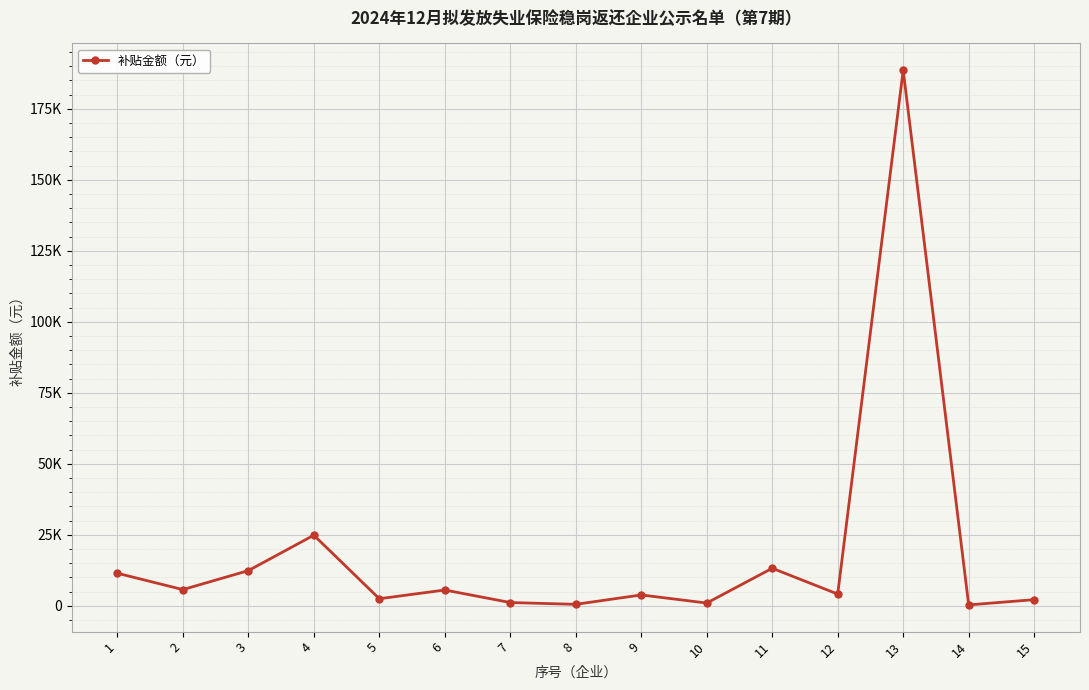

Which has a higher value, 15 or 14?

15